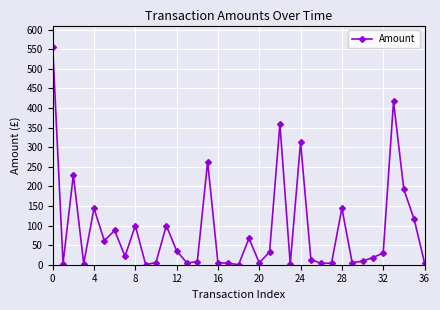

What is the smallest value displayed?

0.1